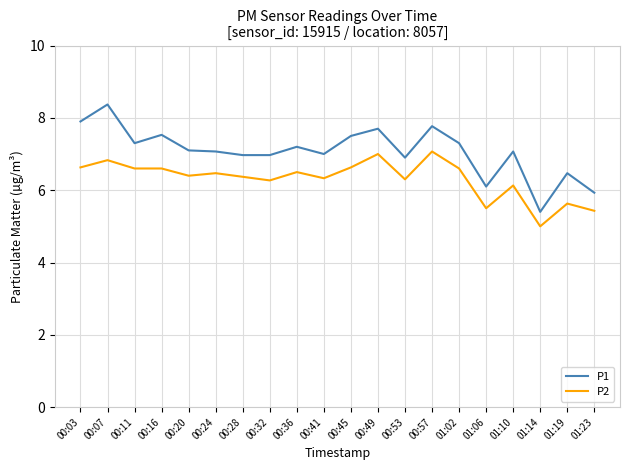

What position from the right is 00:32?

13